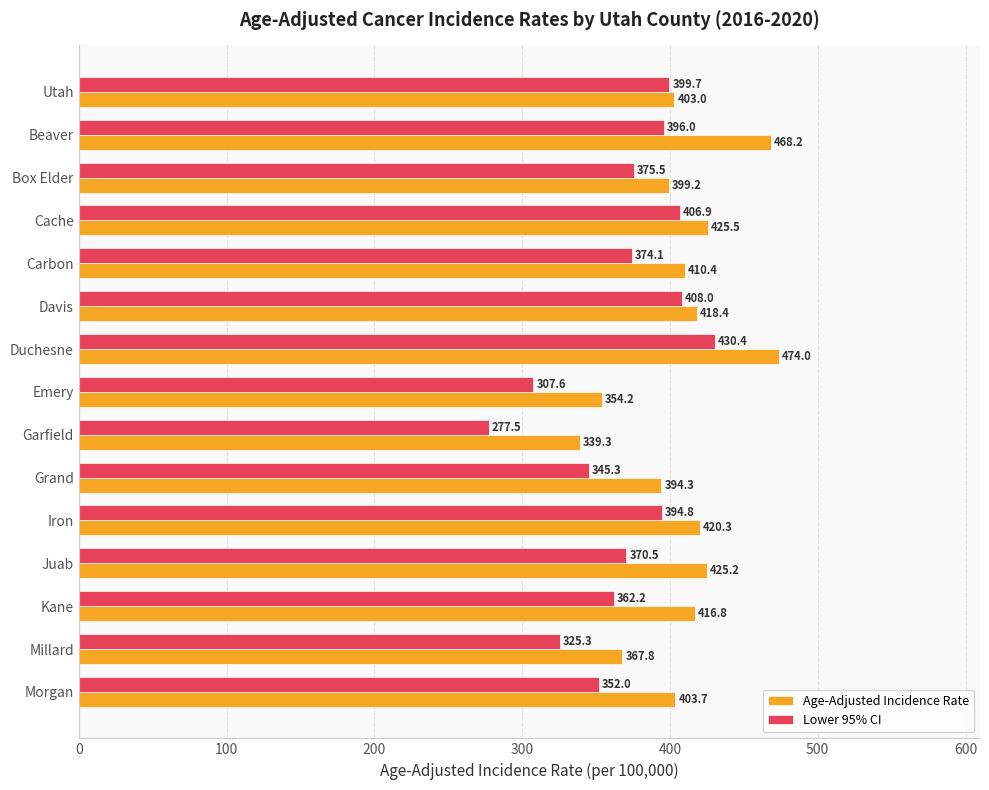

At which category does the chart reach its minimum across all series?

Garfield